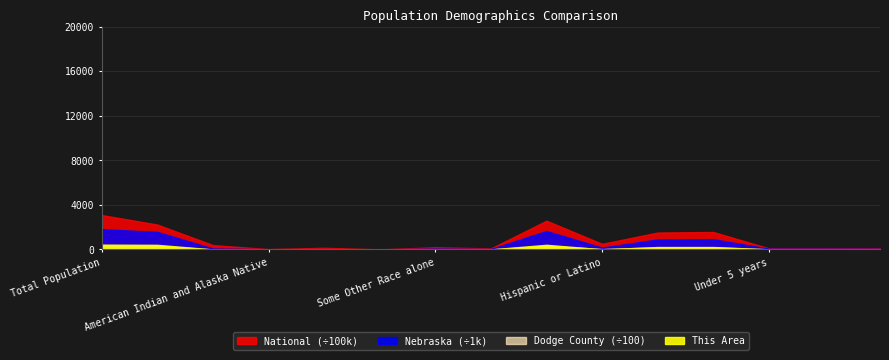

What is the difference between the highest and lowest values at American Indian and Alaska Native?

2932247